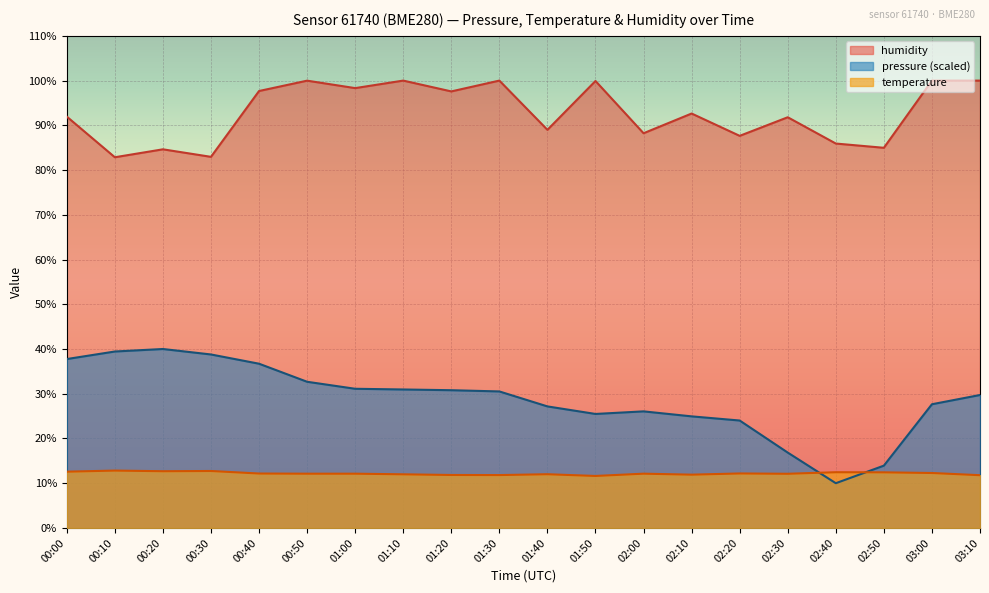

What is the sum of all temperature values?

243.8